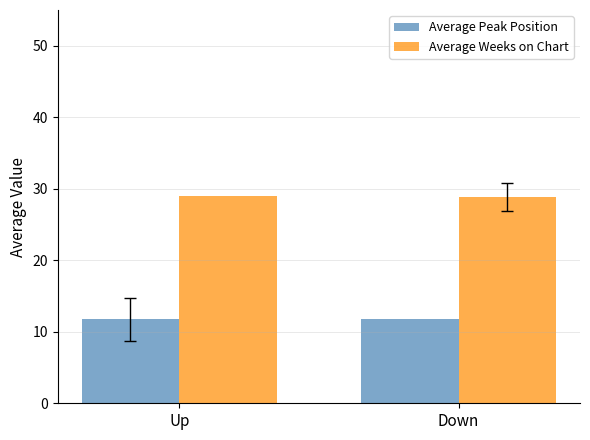

The Average Peak Position series shows 18.2 at Up. True or false?

False